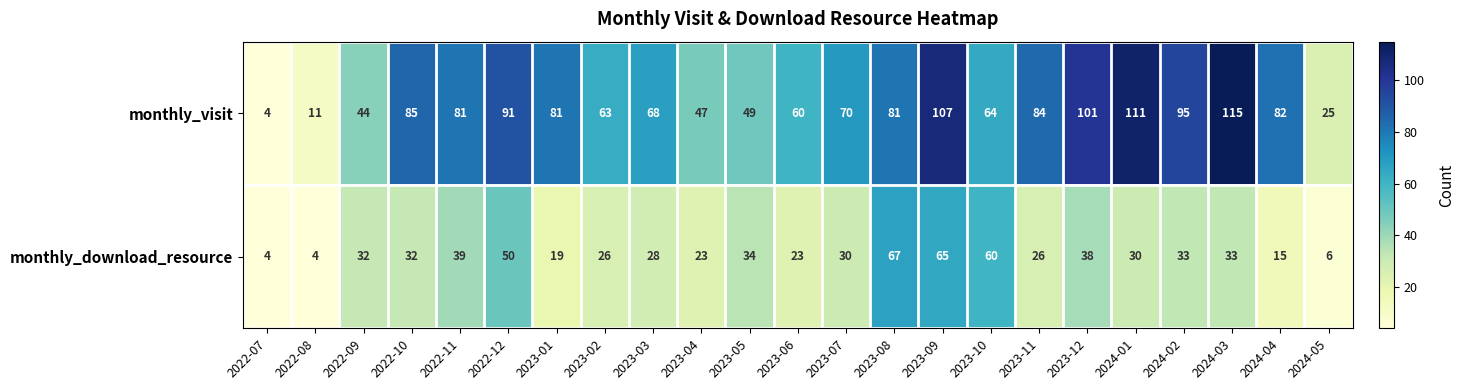

Read the monthly_download_resource value at 2023-05, to the nearest 10.

30